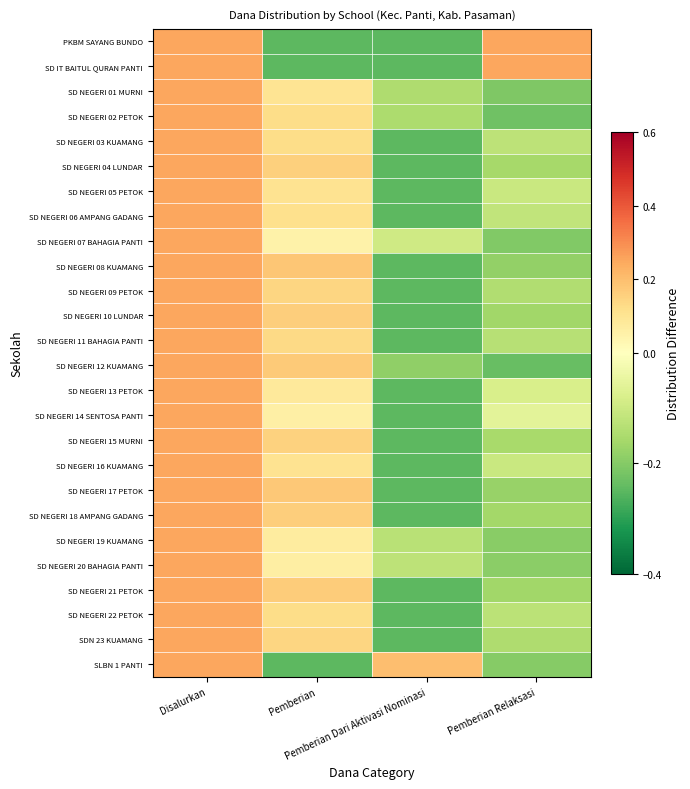

At Pemberian Dari Aktivasi Nominasi, list the series in order from smallest to largest.

PKBM SAYANG BUNDO, SD IT BAITUL QURAN PANTI, SD NEGERI 03 KUAMANG, SD NEGERI 04 LUNDAR, SD NEGERI 05 PETOK, SD NEGERI 06 AMPANG GADANG, SD NEGERI 08 KUAMANG, SD NEGERI 09 PETOK, SD NEGERI 10 LUNDAR, SD NEGERI 11 BAHAGIA PANTI, SD NEGERI 13 PETOK, SD NEGERI 14 SENTOSA PANTI, SD NEGERI 15 MURNI, SD NEGERI 16 KUAMANG, SD NEGERI 17 PETOK, SD NEGERI 18 AMPANG GADANG, SD NEGERI 21 PETOK, SD NEGERI 22 PETOK, SDN 23 KUAMANG, SD NEGERI 12 KUAMANG, SD NEGERI 02 PETOK, SD NEGERI 01 MURNI, SD NEGERI 19 KUAMANG, SD NEGERI 20 BAHAGIA PANTI, SD NEGERI 07 BAHAGIA PANTI, SLBN 1 PANTI